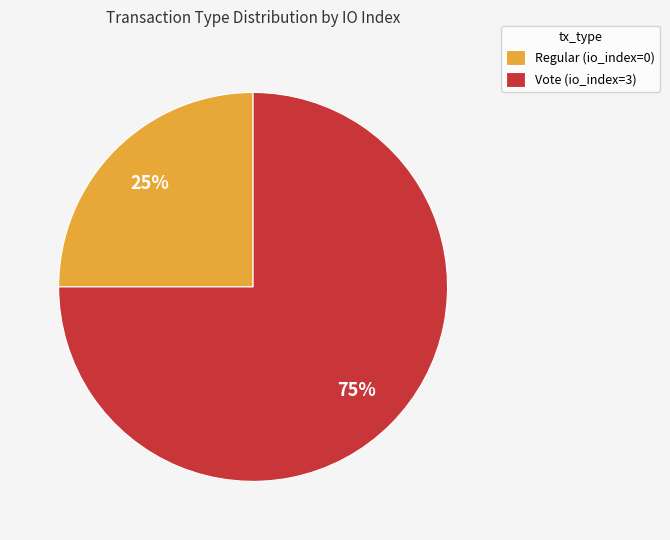

Which slice is the smallest?

Regular